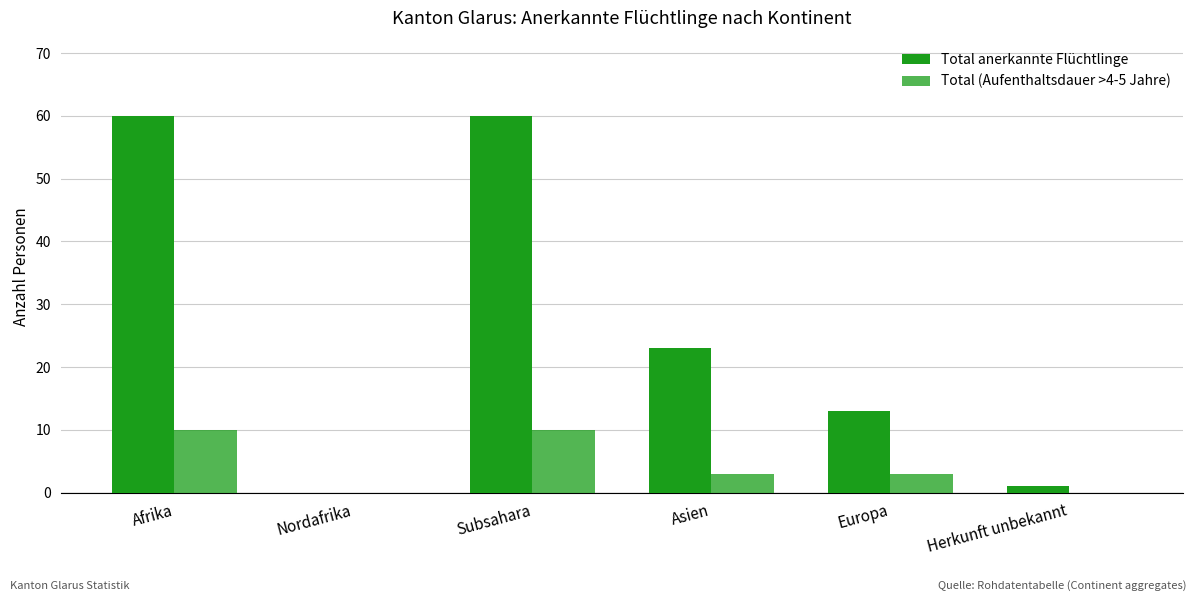

How many data points does each series have?

6